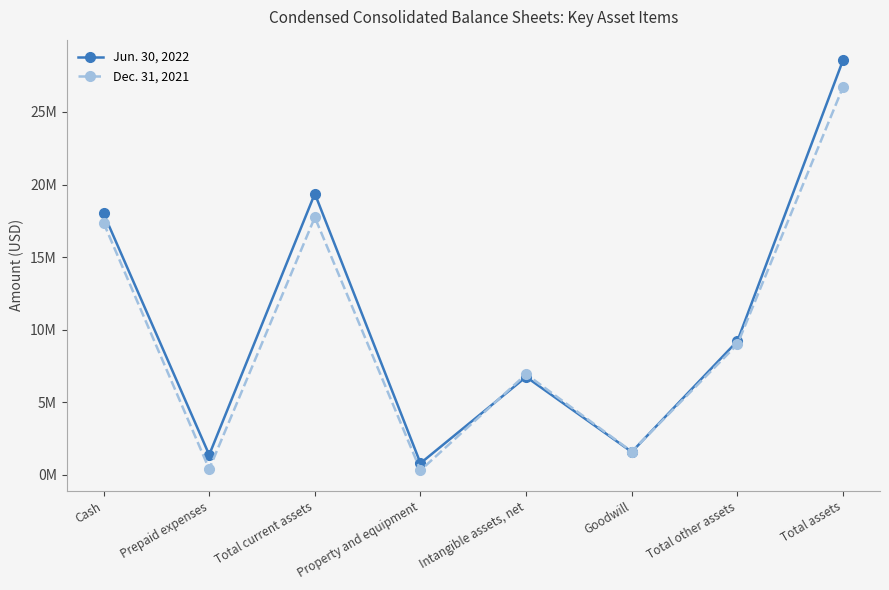

What is the label of the 4th point from the left?

Property and equipment